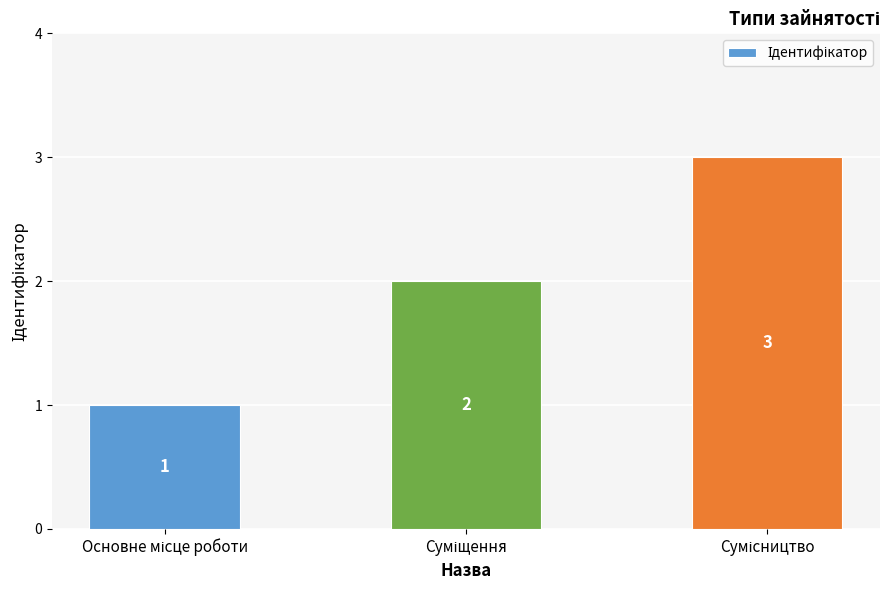

What is the greatest value displayed?

3